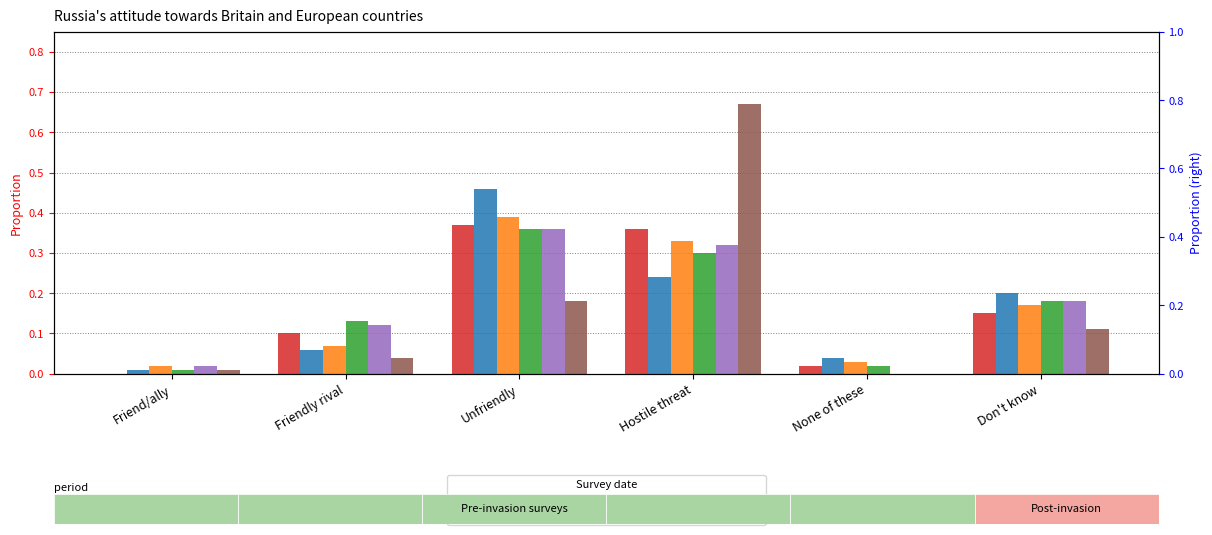

At how many categories does at least one series exceed 0?

6